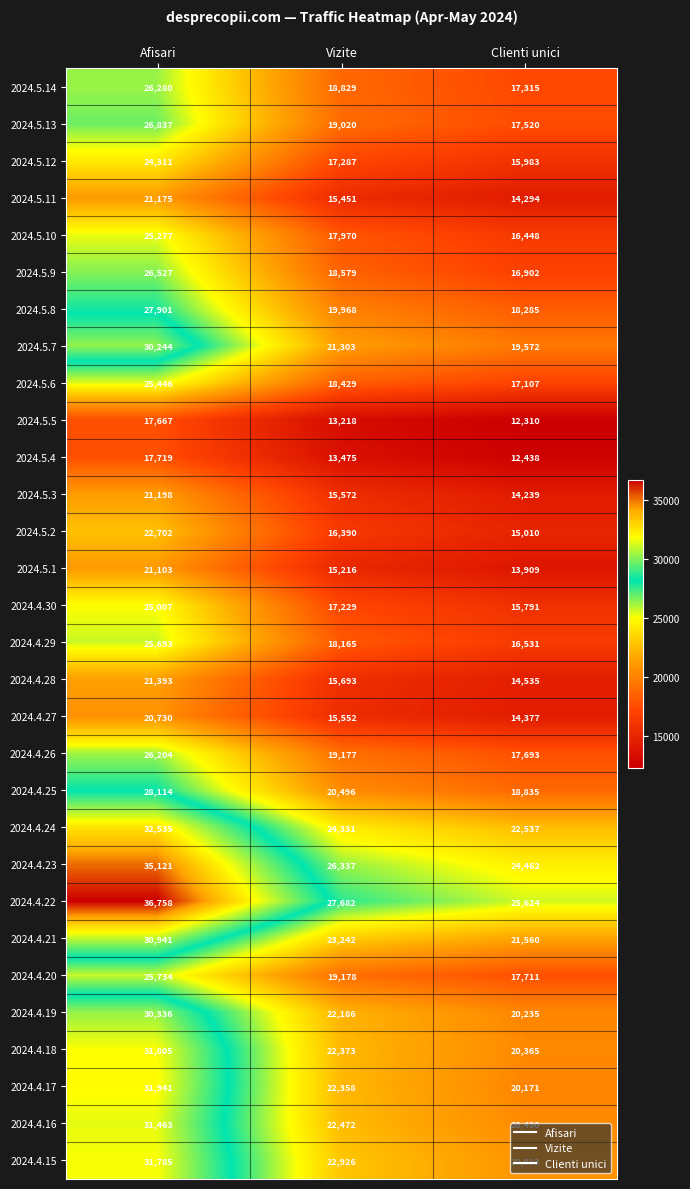

At how many categories does at least one series exceed 34303?

1